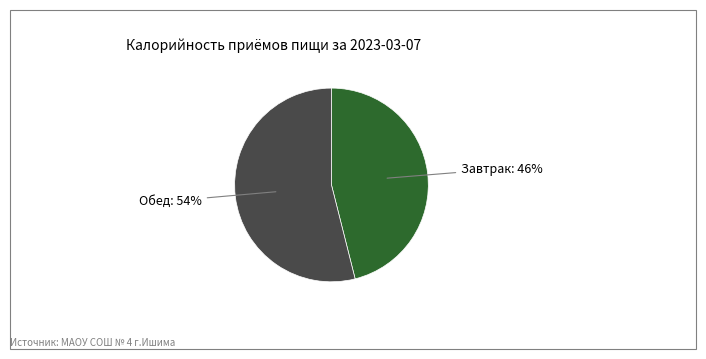

Does Обед represent more than half of the total?

Yes